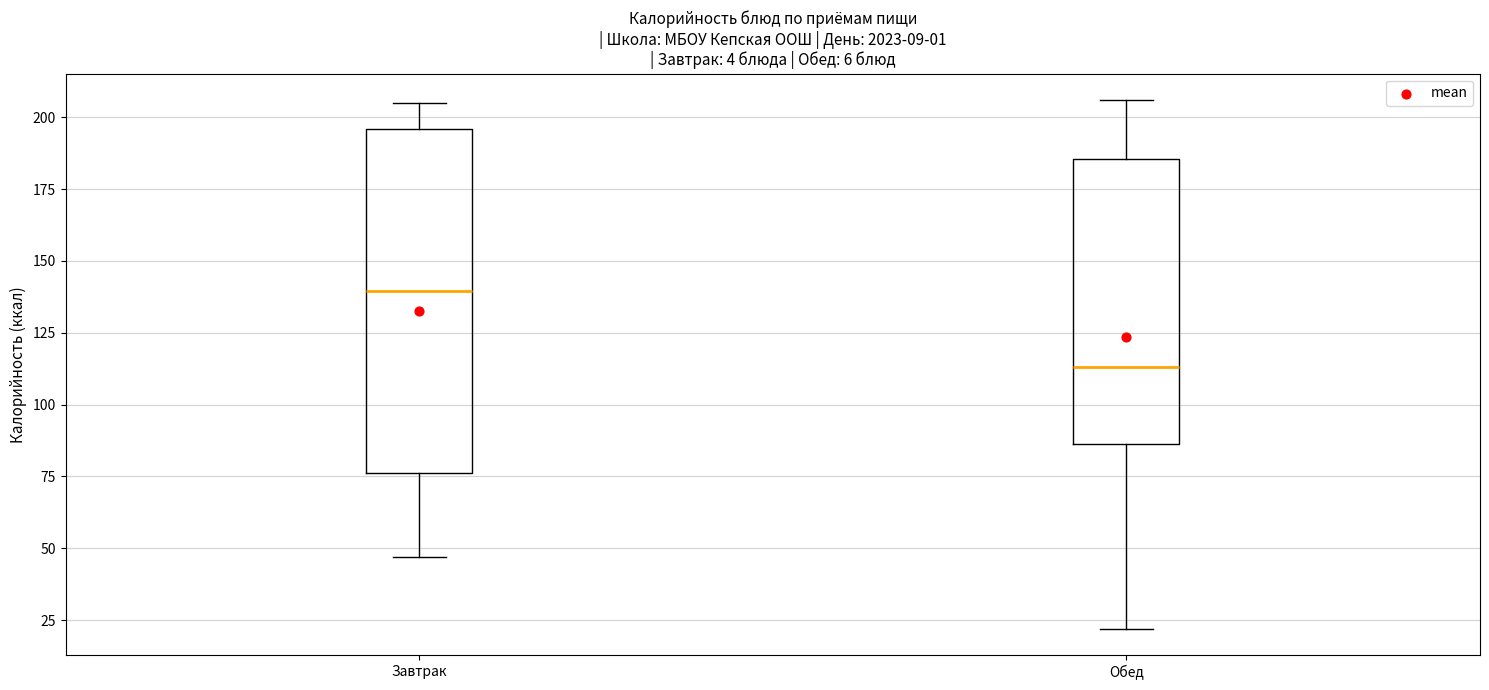

Which box's median line is the highest?

Завтрак